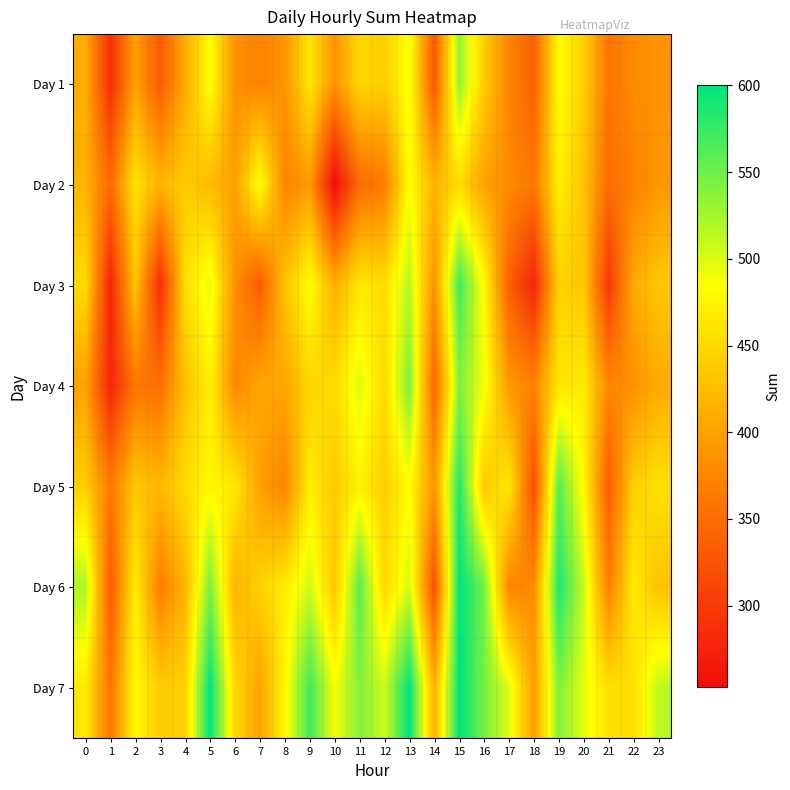

Reading right to left, list all the values displayed in this chart.

Day 1: 23=388.0	22=380.0	21=357.0	20=442.0	19=483.0	18=336.0	17=374.0	16=438.0	15=533.0	14=328.0	13=490.0	12=440.0	11=449.0	10=386.0	9=462.0	8=388.0	7=371.0	6=385.0	5=486.0	4=408.0	3=333.0	2=399.0	1=288.0	0=410.0
Day 2: 23=390.0	22=370.0	21=350.0	20=430.0	19=470.0	18=360.0	17=380.0	16=400.0	15=454.0	14=416.0	13=485.0	12=365.0	11=349.0	10=253.0	9=393.0	8=373.0	7=488.0	6=397.0	5=422.0	4=438.0	3=417.0	2=459.0	1=348.0	0=417.0
Day 3: 23=435.0	22=407.0	21=298.0	20=434.0	19=444.0	18=278.0	17=337.0	16=481.0	15=572.0	14=384.0	13=517.0	12=454.0	11=463.0	10=412.0	9=484.0	8=430.0	7=331.0	6=385.0	5=497.0	4=454.0	3=287.0	2=431.0	1=279.0	0=452.0
Day 4: 23=408.4	22=385.0	21=375.9	20=465.1	19=461.2	18=371.8	17=391.7	16=490.9	15=540.6	14=342.4	13=544.5	12=450.0	11=499.5	10=452.3	9=446.1	8=404.4	7=404.6	6=376.2	5=470.3	4=427.4	3=352.7	2=360.0	1=279.4	0=399.5
Day 5: 23=457.8	22=441.0	21=333.7	20=478.2	19=560.3	18=317.6	17=464.4	16=434.8	15=585.3	14=388.8	13=482.0	12=441.0	11=471.9	10=436.6	9=468.2	8=372.8	7=398.1	6=463.5	5=476.6	4=451.8	3=421.3	2=432.9	1=363.8	0=441.0
Day 6: 23=429.2	22=466.0	21=367.5	20=510.3	19=587.4	18=379.4	17=373.1	16=548.7	15=600.0	14=322.2	13=504.5	12=449.0	11=559.3	10=432.9	9=506.3	8=466.2	7=443.6	6=416.7	5=544.9	4=416.2	3=365.9	2=468.8	1=330.2	0=521.5
Day 7: 23=513.6	22=455.0	21=456.4	20=495.4	19=542.6	18=395.2	17=498.8	16=546.6	15=600.0	14=412.6	13=600.0	12=507.0	11=539.8	10=489.2	9=571.4	8=476.6	7=399.2	6=449.0	5=600.0	4=442.6	3=438.6	2=479.8	1=358.6	0=465.0